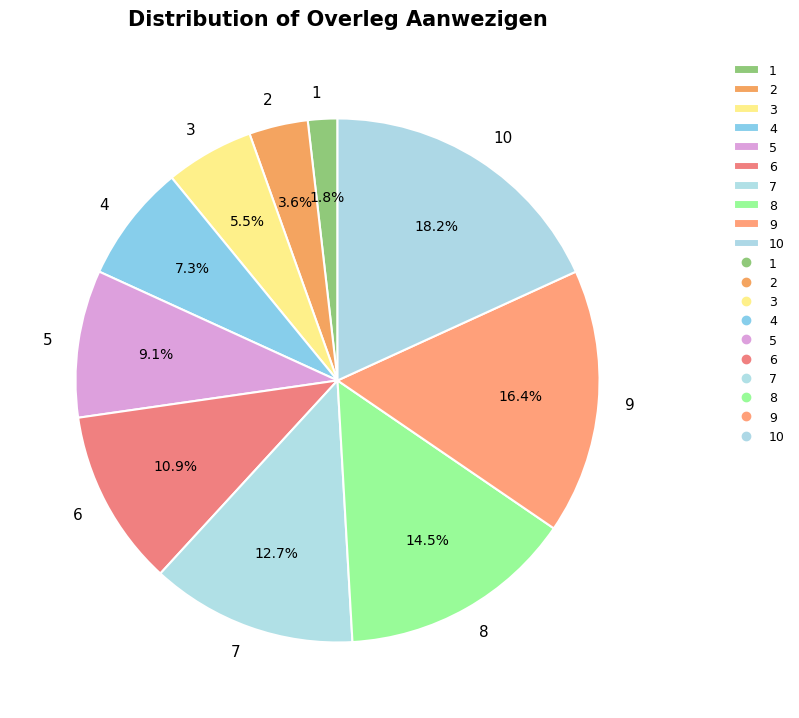

What percentage do 10 and 2 together represent?

21.8%